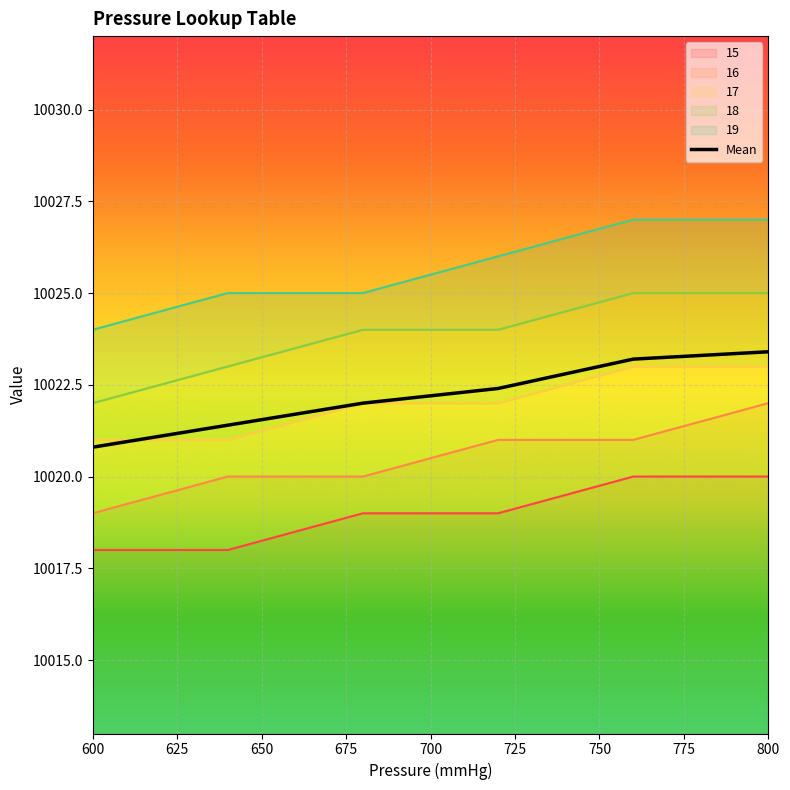

Reading left to right, extract all data points from this chart.

15: 10018	10018	10019	10019	10020	10020
16: 10019	10020	10020	10021	10021	10022
17: 10021	10021	10022	10022	10023	10023
18: 10022	10023	10024	10024	10025	10025
19: 10024	10025	10025	10026	10027	10027